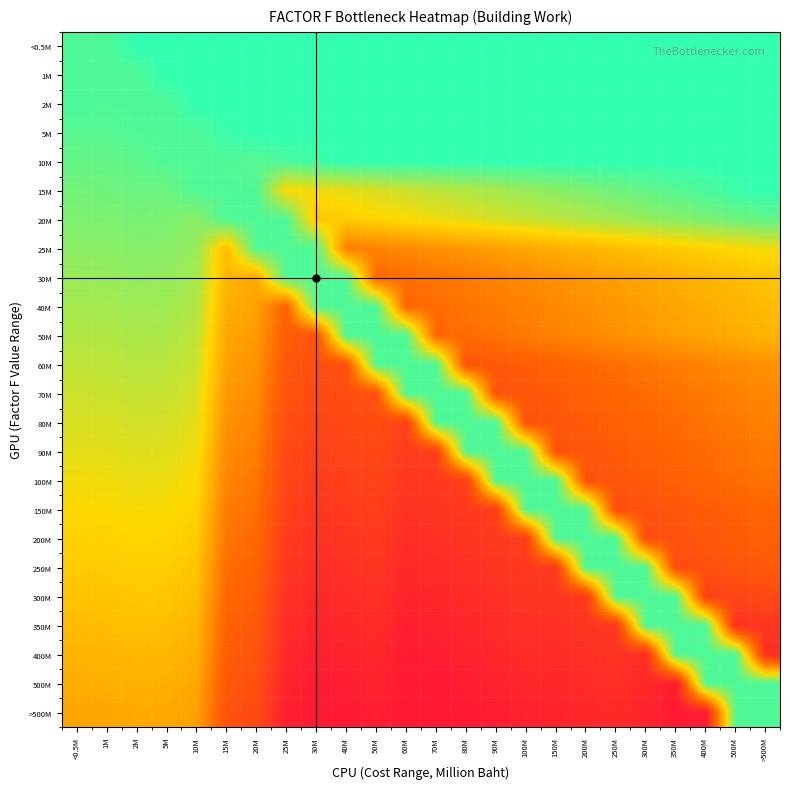

Reading left to right, transcribe all the data shown in this chart.

<0.5M: <0.5M=0.9	1M=0.9	2M=1.0	5M=1.0	10M=1.0	15M=1.0	20M=1.0	25M=1.0	30M=1.0	40M=1.0	50M=1.0	60M=1.0	70M=1.0	80M=1.0	90M=1.0	100M=1.0	150M=1.0	200M=1.0	250M=1.0	300M=1.0	350M=1.0	400M=1.0	500M=1.0	>500M=1.0
1M: <0.5M=0.9	1M=0.9	2M=0.9	5M=1.0	10M=1.0	15M=1.0	20M=1.0	25M=1.0	30M=1.0	40M=1.0	50M=1.0	60M=1.0	70M=1.0	80M=1.0	90M=1.0	100M=1.0	150M=1.0	200M=1.0	250M=1.0	300M=1.0	350M=1.0	400M=1.0	500M=1.0	>500M=1.0
2M: <0.5M=1.0	1M=0.9	2M=0.9	5M=0.9	10M=1.0	15M=1.0	20M=1.0	25M=1.0	30M=1.0	40M=1.0	50M=1.0	60M=1.0	70M=1.0	80M=1.0	90M=1.0	100M=1.0	150M=1.0	200M=1.0	250M=1.0	300M=1.0	350M=1.0	400M=1.0	500M=1.0	>500M=1.0
5M: <0.5M=0.9	1M=0.9	2M=0.9	5M=0.9	10M=0.9	15M=1.0	20M=1.0	25M=1.0	30M=1.0	40M=1.0	50M=1.0	60M=1.0	70M=1.0	80M=1.0	90M=1.0	100M=1.0	150M=1.0	200M=1.0	250M=1.0	300M=1.0	350M=1.0	400M=1.0	500M=1.0	>500M=1.0
10M: <0.5M=0.9	1M=0.9	2M=0.9	5M=0.9	10M=0.9	15M=0.9	20M=0.9	25M=1.0	30M=1.0	40M=1.0	50M=1.0	60M=1.0	70M=1.0	80M=1.0	90M=1.0	100M=1.0	150M=1.0	200M=1.0	250M=1.0	300M=1.0	350M=1.0	400M=1.0	500M=1.0	>500M=1.0
15M: <0.5M=0.9	1M=0.9	2M=0.9	5M=0.9	10M=0.9	15M=0.9	20M=0.9	25M=0.7	30M=0.7	40M=0.7	50M=0.7	60M=0.8	70M=0.8	80M=0.8	90M=0.8	100M=0.8	150M=0.9	200M=0.9	250M=0.9	300M=0.9	350M=0.9	400M=1.0	500M=1.0	>500M=1.0
20M: <0.5M=0.9	1M=0.9	2M=0.9	5M=0.9	10M=0.9	15M=0.9	20M=0.9	25M=0.9	30M=0.6	40M=0.6	50M=0.7	60M=0.7	70M=0.7	80M=0.7	90M=0.7	100M=0.8	150M=0.8	200M=0.8	250M=0.8	300M=0.8	350M=0.9	400M=0.9	500M=0.9	>500M=0.9
25M: <0.5M=0.9	1M=0.9	2M=0.9	5M=0.9	10M=0.8	15M=0.6	20M=0.9	25M=0.9	30M=0.9	40M=0.4	50M=0.4	60M=0.4	70M=0.5	80M=0.5	90M=0.5	100M=0.5	150M=0.5	200M=0.6	250M=0.6	300M=0.6	350M=0.6	400M=0.6	500M=0.7	>500M=0.7
30M: <0.5M=0.8	1M=0.8	2M=0.8	5M=0.8	10M=0.8	15M=0.6	20M=0.5	25M=0.9	30M=0.9	40M=0.9	50M=0.3	60M=0.4	70M=0.4	80M=0.4	90M=0.4	100M=0.4	150M=0.5	200M=0.5	250M=0.5	300M=0.5	350M=0.5	400M=0.6	500M=0.6	>500M=0.6
40M: <0.5M=0.8	1M=0.8	2M=0.8	5M=0.8	10M=0.8	15M=0.5	20M=0.5	25M=0.3	30M=0.9	40M=0.9	50M=0.9	60M=0.3	70M=0.4	80M=0.4	90M=0.4	100M=0.4	150M=0.4	200M=0.5	250M=0.5	300M=0.5	350M=0.5	400M=0.5	500M=0.6	>500M=0.6
50M: <0.5M=0.8	1M=0.8	2M=0.8	5M=0.8	10M=0.8	15M=0.5	20M=0.5	25M=0.3	30M=0.3	40M=0.9	50M=0.9	60M=0.9	70M=0.3	80M=0.4	90M=0.4	100M=0.4	150M=0.4	200M=0.4	250M=0.5	300M=0.5	350M=0.5	400M=0.5	500M=0.5	>500M=0.6
60M: <0.5M=0.8	1M=0.8	2M=0.8	5M=0.8	10M=0.8	15M=0.5	20M=0.5	25M=0.3	30M=0.2	40M=0.2	50M=0.9	60M=0.9	70M=0.9	80M=0.3	90M=0.3	100M=0.3	150M=0.3	200M=0.3	250M=0.4	300M=0.4	350M=0.4	400M=0.4	500M=0.4	>500M=0.5
70M: <0.5M=0.8	1M=0.8	2M=0.8	5M=0.8	10M=0.7	15M=0.5	20M=0.4	25M=0.3	30M=0.2	40M=0.2	50M=0.2	60M=0.9	70M=0.9	80M=0.9	90M=0.2	100M=0.3	150M=0.3	200M=0.3	250M=0.3	300M=0.3	350M=0.4	400M=0.4	500M=0.4	>500M=0.4
80M: <0.5M=0.7	1M=0.7	2M=0.7	5M=0.7	10M=0.7	15M=0.5	20M=0.4	25M=0.2	30M=0.2	40M=0.2	50M=0.2	60M=0.2	70M=0.9	80M=0.9	90M=0.9	100M=0.2	150M=0.3	200M=0.3	250M=0.3	300M=0.3	350M=0.3	400M=0.4	500M=0.4	>500M=0.4
90M: <0.5M=0.7	1M=0.7	2M=0.7	5M=0.7	10M=0.7	15M=0.4	20M=0.4	25M=0.2	30M=0.2	40M=0.2	50M=0.2	60M=0.1	70M=0.2	80M=0.9	90M=0.9	100M=0.9	150M=0.2	200M=0.3	250M=0.3	300M=0.3	350M=0.3	400M=0.3	500M=0.4	>500M=0.4
100M: <0.5M=0.7	1M=0.7	2M=0.7	5M=0.7	10M=0.7	15M=0.4	20M=0.4	25M=0.2	30M=0.1	40M=0.2	50M=0.2	60M=0.1	70M=0.1	80M=0.2	90M=0.9	100M=0.9	150M=0.9	200M=0.2	250M=0.3	300M=0.3	350M=0.3	400M=0.3	500M=0.3	>500M=0.4
150M: <0.5M=0.7	1M=0.7	2M=0.7	5M=0.7	10M=0.6	15M=0.4	20M=0.4	25M=0.2	30M=0.1	40M=0.1	50M=0.2	60M=0.1	70M=0.1	80M=0.1	90M=0.2	100M=0.9	150M=0.9	200M=0.9	250M=0.2	300M=0.2	350M=0.3	400M=0.3	500M=0.3	>500M=0.3
200M: <0.5M=0.6	1M=0.6	2M=0.7	5M=0.7	10M=0.6	15M=0.4	20M=0.3	25M=0.1	30M=0.1	40M=0.1	50M=0.1	60M=0.1	70M=0.1	80M=0.1	90M=0.1	100M=0.2	150M=0.9	200M=0.9	250M=0.9	300M=0.2	350M=0.2	400M=0.3	500M=0.3	>500M=0.3
250M: <0.5M=0.6	1M=0.6	2M=0.6	5M=0.6	10M=0.6	15M=0.4	20M=0.3	25M=0.1	30M=0.1	40M=0.1	50M=0.1	60M=0.1	70M=0.1	80M=0.1	90M=0.1	100M=0.1	150M=0.1	200M=0.9	250M=0.9	300M=0.9	350M=0.2	400M=0.2	500M=0.3	>500M=0.3
300M: <0.5M=0.6	1M=0.6	2M=0.6	5M=0.6	10M=0.6	15M=0.3	20M=0.3	25M=0.1	30M=0.1	40M=0.1	50M=0.1	60M=0.0	70M=0.1	80M=0.1	90M=0.1	100M=0.1	150M=0.1	200M=0.1	250M=0.9	300M=0.9	350M=0.9	400M=0.2	500M=0.2	>500M=0.2
350M: <0.5M=0.6	1M=0.6	2M=0.6	5M=0.6	10M=0.6	15M=0.3	20M=0.3	25M=0.1	30M=0.0	40M=0.1	50M=0.1	60M=0.0	70M=0.0	80M=0.1	90M=0.1	100M=0.1	150M=0.1	200M=0.1	250M=0.1	300M=0.9	350M=0.9	400M=0.9	500M=0.1	>500M=0.1
400M: <0.5M=0.6	1M=0.6	2M=0.6	5M=0.6	10M=0.5	15M=0.3	20M=0.3	25M=0.1	30M=0.0	40M=0.0	50M=0.1	60M=0.0	70M=0.0	80M=0.0	90M=0.1	100M=0.1	150M=0.1	200M=0.1	250M=0.1	300M=0.1	350M=0.9	400M=0.9	500M=0.9	>500M=0.1
500M: <0.5M=0.5	1M=0.5	2M=0.6	5M=0.5	10M=0.5	15M=0.3	20M=0.2	25M=0.0	30M=0.0	40M=0.0	50M=0.0	60M=0.0	70M=0.0	80M=0.0	90M=0.0	100M=0.1	150M=0.1	200M=0.1	250M=0.1	300M=0.1	350M=0.0	400M=0.9	500M=0.9	>500M=0.9
>500M: <0.5M=0.5	1M=0.5	2M=0.5	5M=0.5	10M=0.5	15M=0.3	20M=0.2	25M=0.0	30M=0.0	40M=0.0	50M=0.0	60M=0.0	70M=0.0	80M=0.0	90M=0.0	100M=0.0	150M=0.0	200M=0.1	250M=0.1	300M=0.0	350M=0.0	400M=0.0	500M=0.9	>500M=0.9